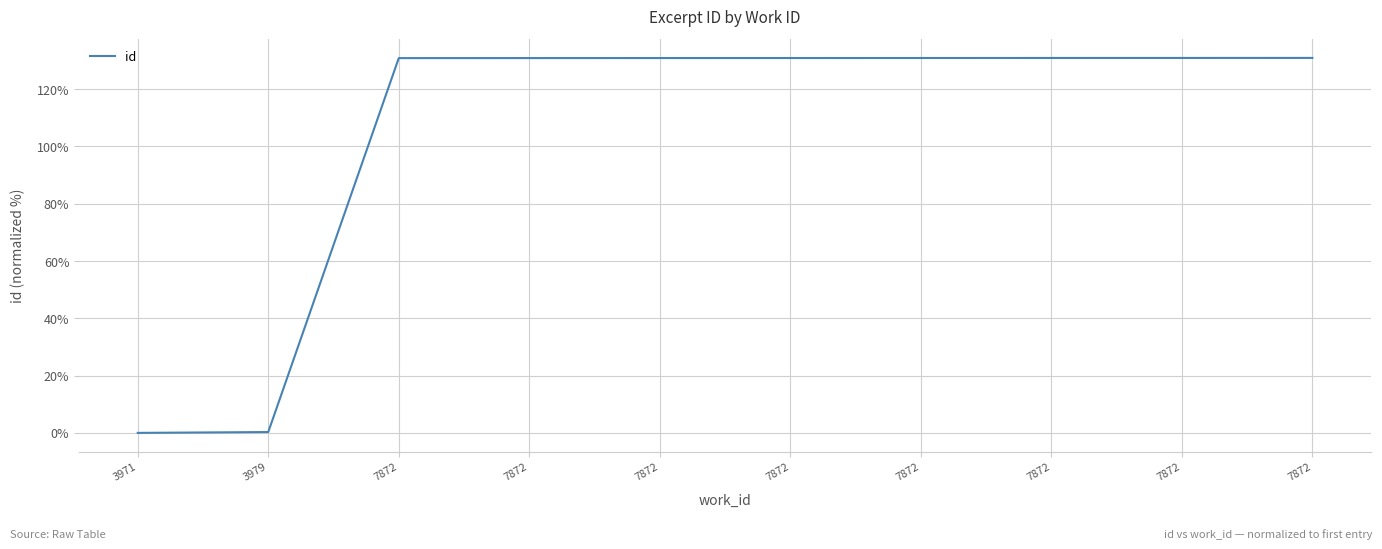

List the labels in order of value, largest first.

7872, 7872, 7872, 7872, 7872, 7872, 7872, 7872, 3979, 3971